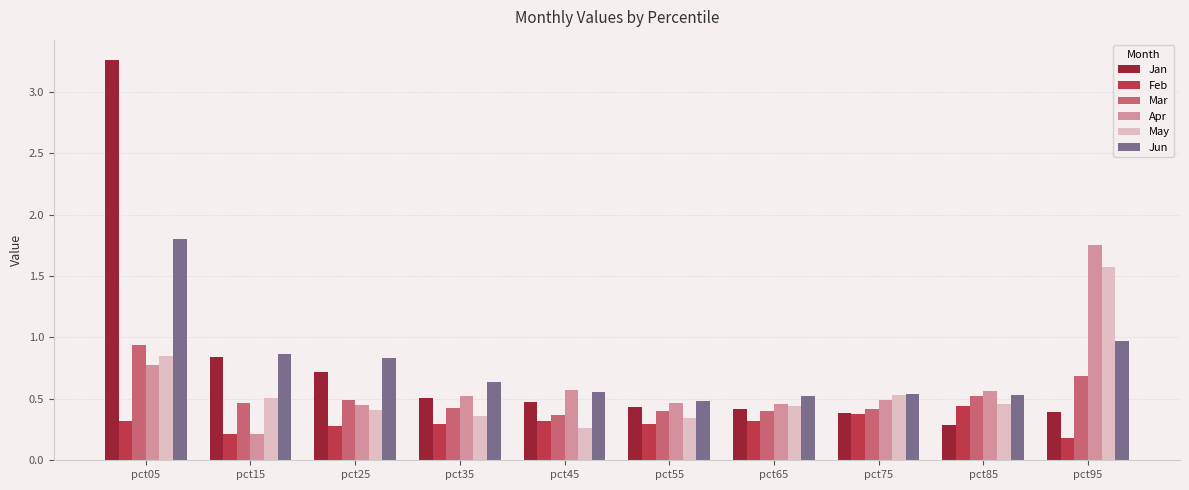

Which series has the widest spread of values?

Jan